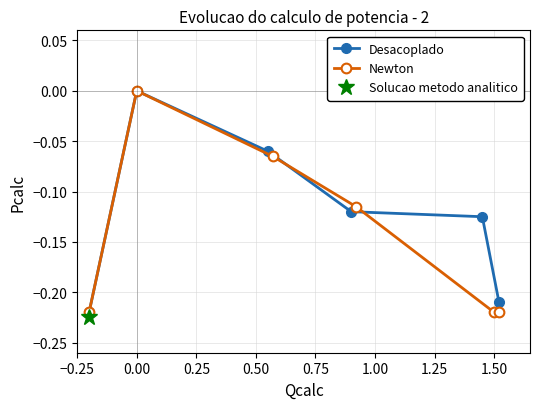

How many negative values does the Desacoplado series have?

5